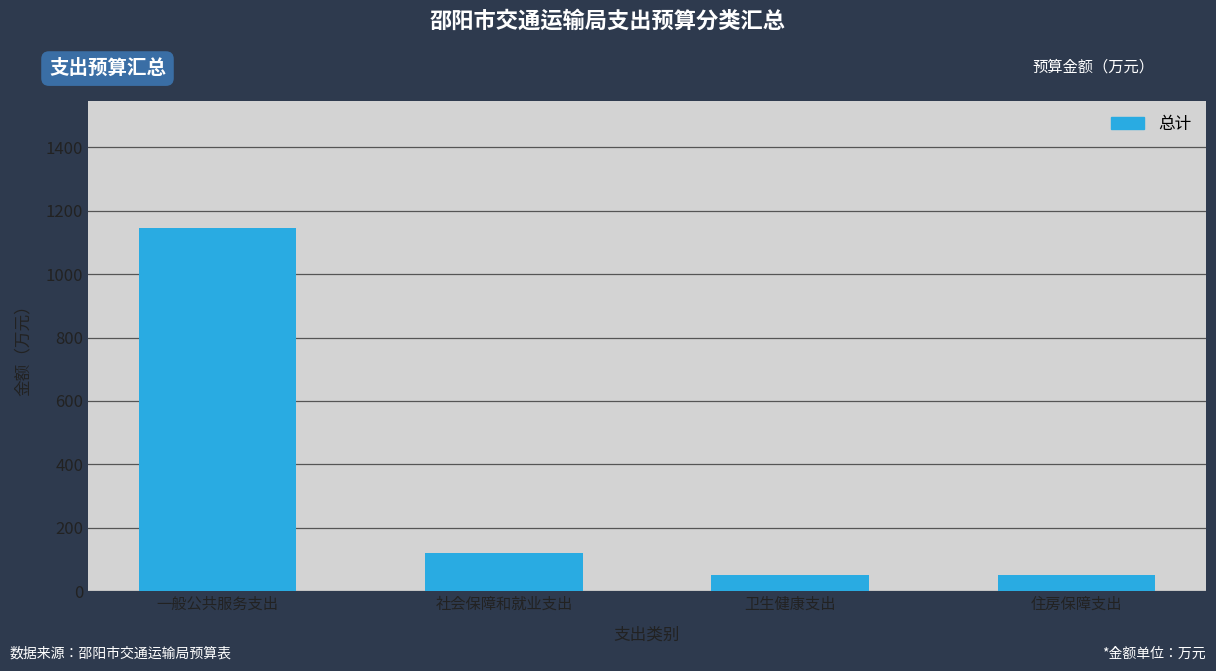

Read the value at 社会保障和就业支出.

120.3